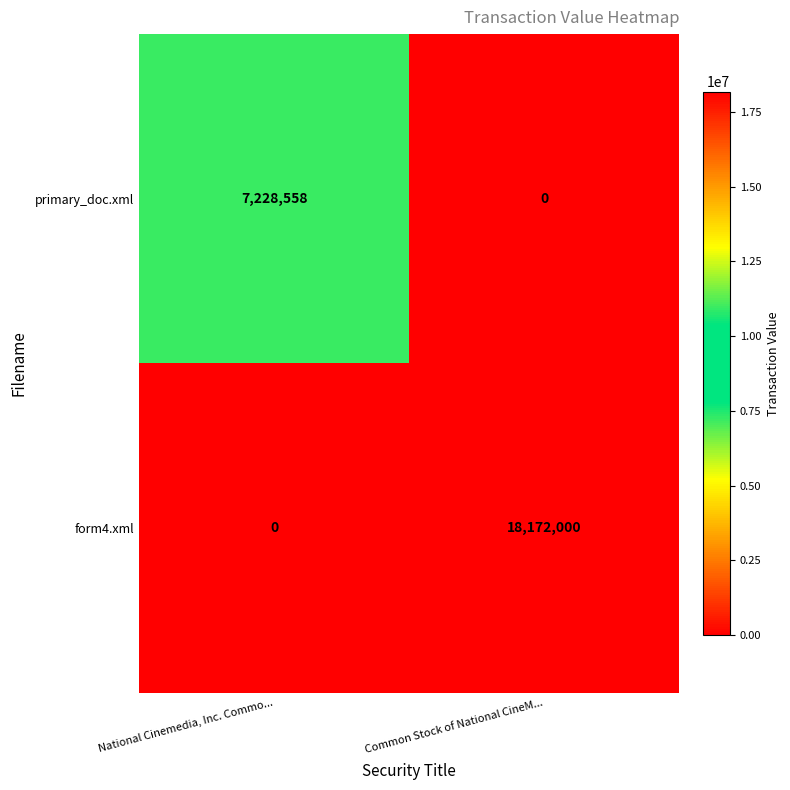

How many data points does each series have?

2